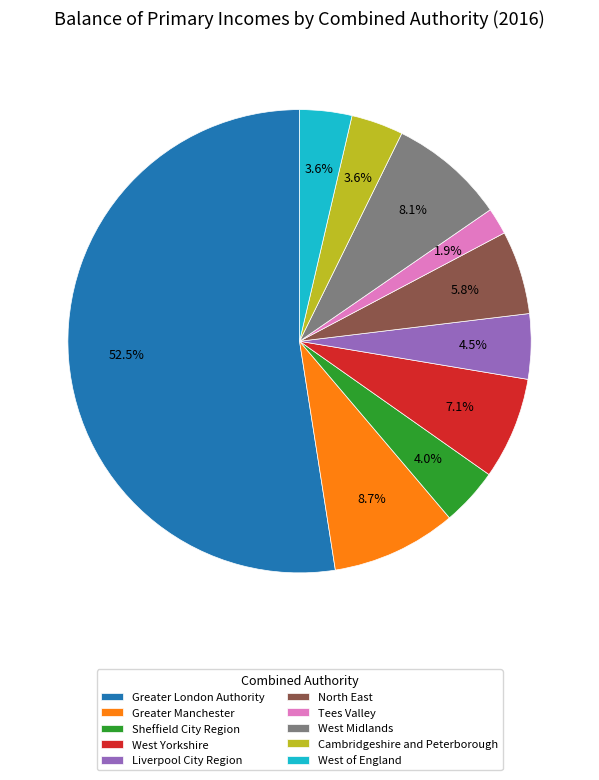

The West Yorkshire slice represents 7% of the pie. True or false?

True